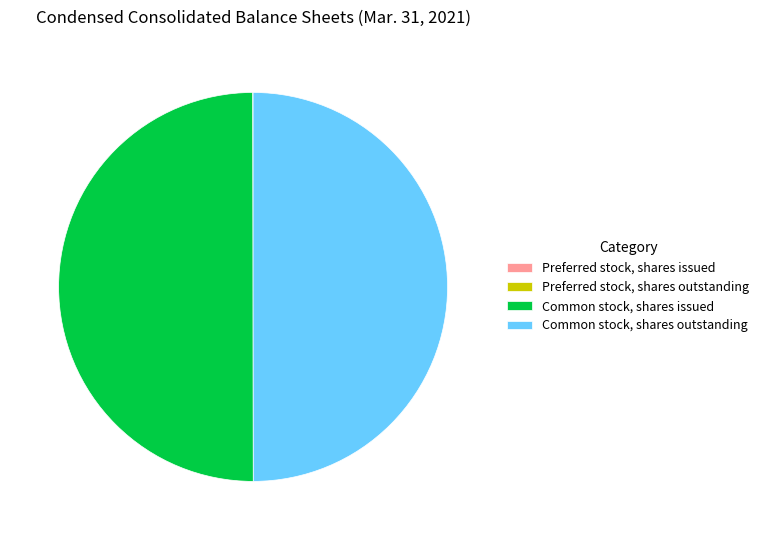

Combined, do Common stock, shares outstanding and Common stock, shares issued account for over 50%?

Yes